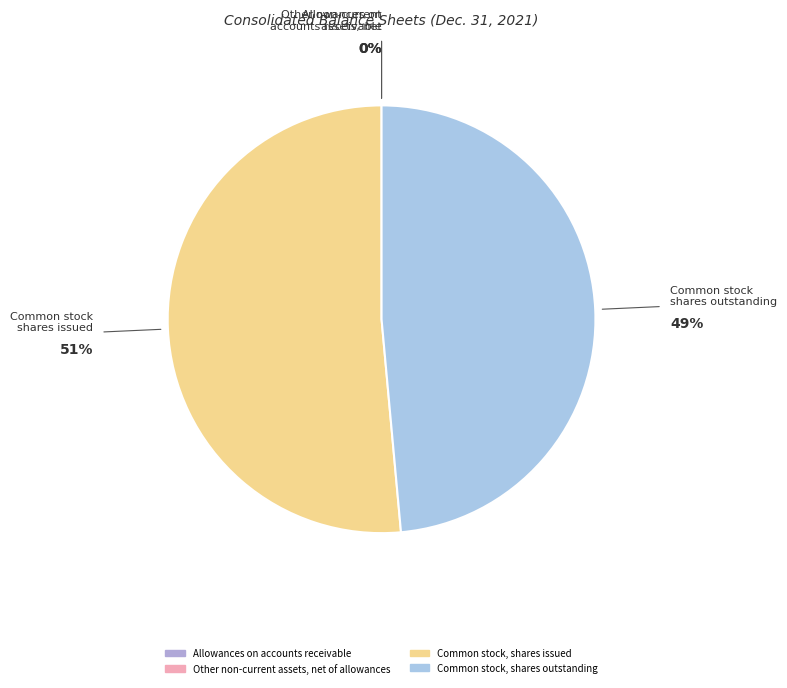

Which slice is the largest?

Common stock, shares issued